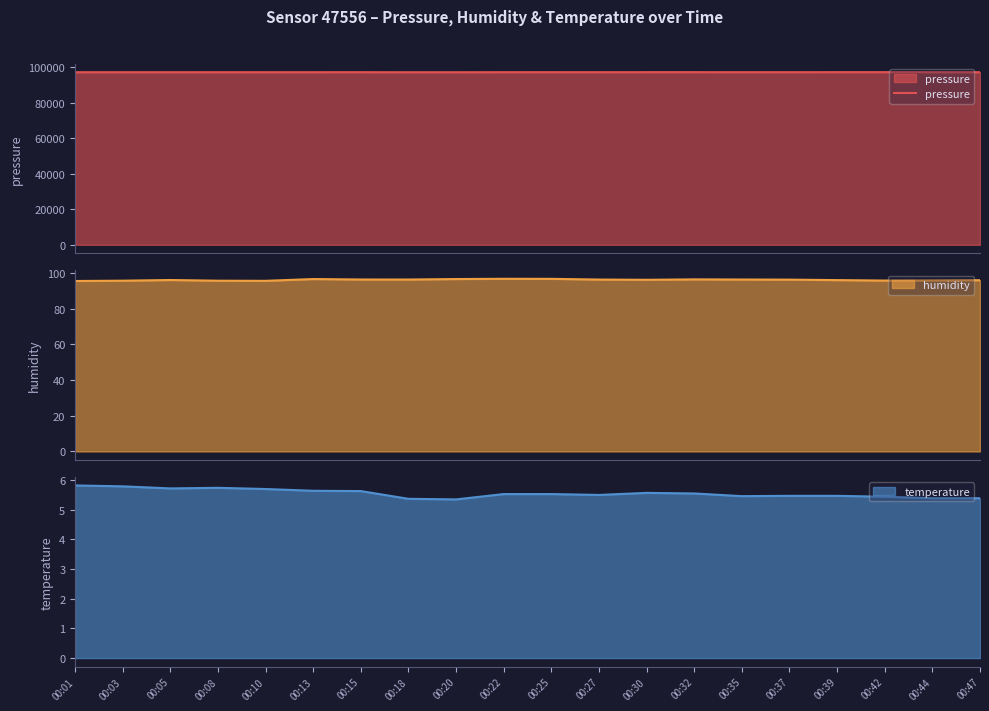

What is the value of the 3rd point from the left?

97074.7